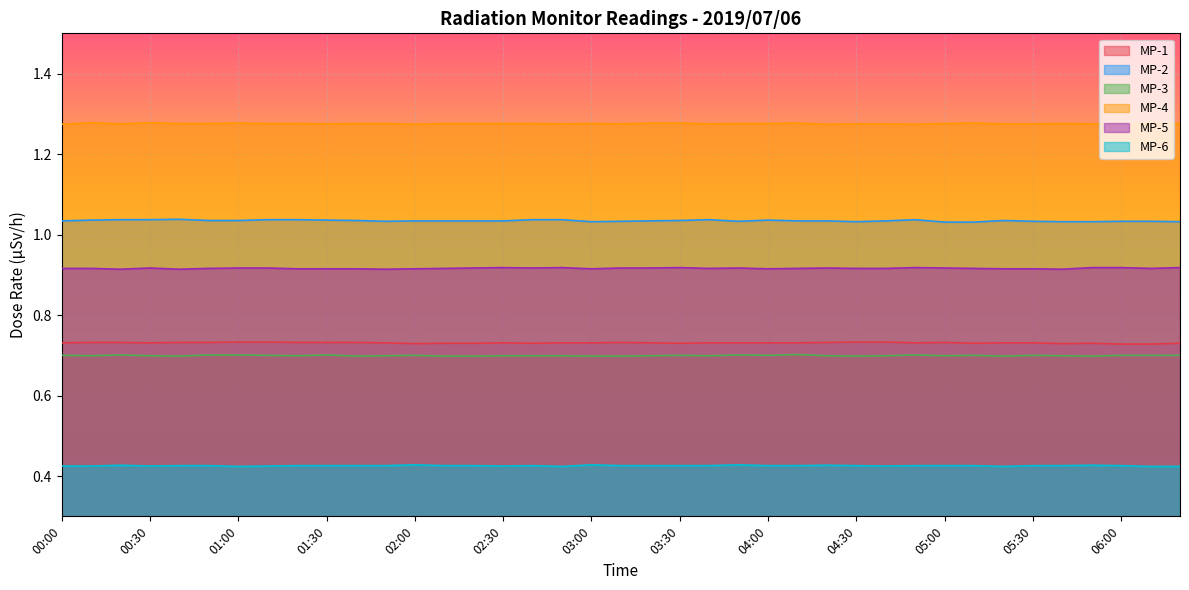

Which series changed the most between 03:30 and 05:00?

MP-2